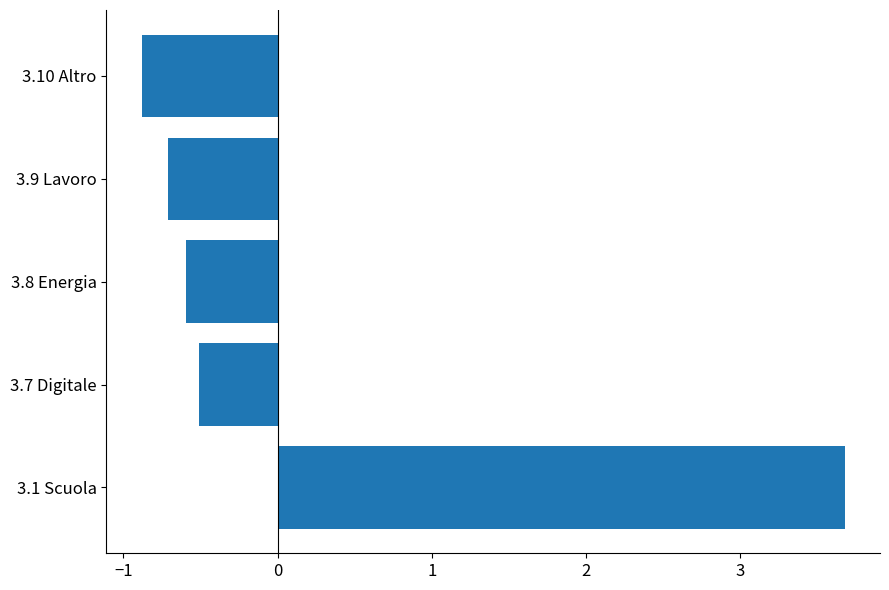

Rank the categories by value from highest to lowest.

3.1 Scuola, 3.7 Digitale, 3.8 Energia, 3.9 Lavoro, 3.10 Altro